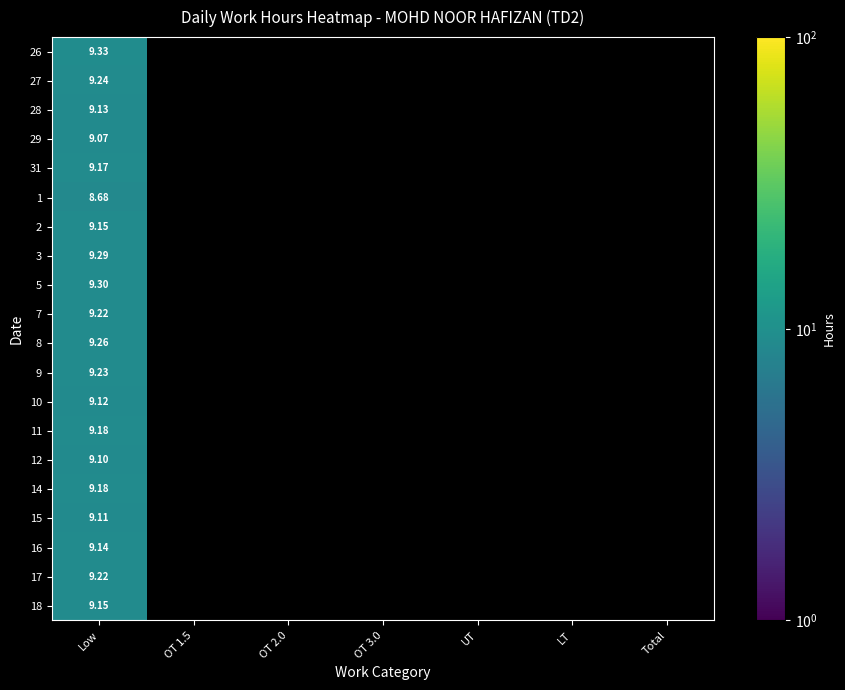

Which category has the lowest value in the 14 series?

Low